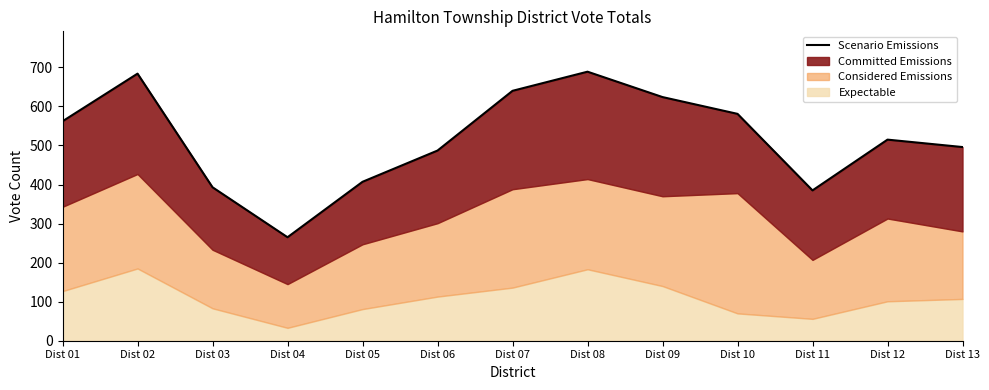

At which label is the value closest to 477?

Dist 06